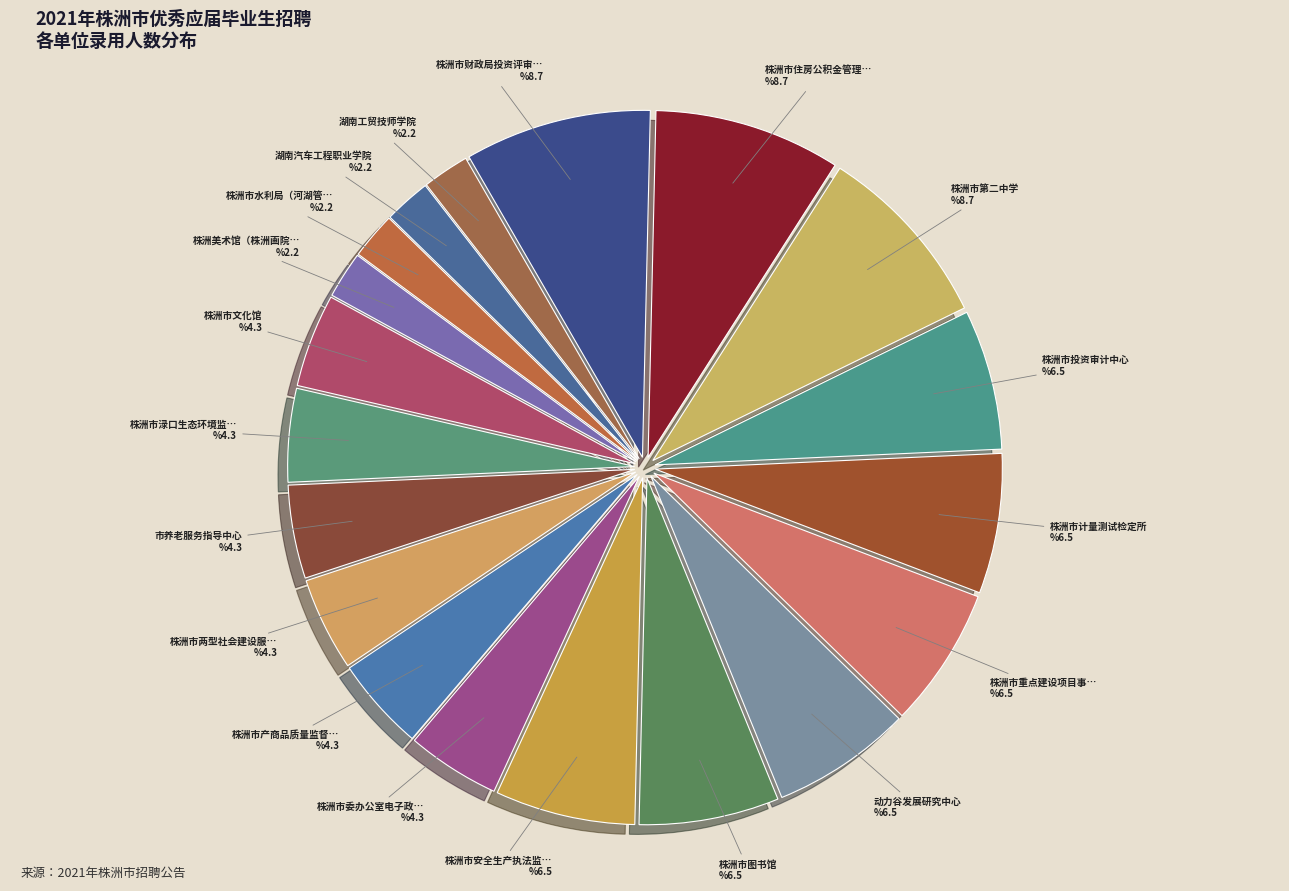

How many segments does this pie chart have?

19